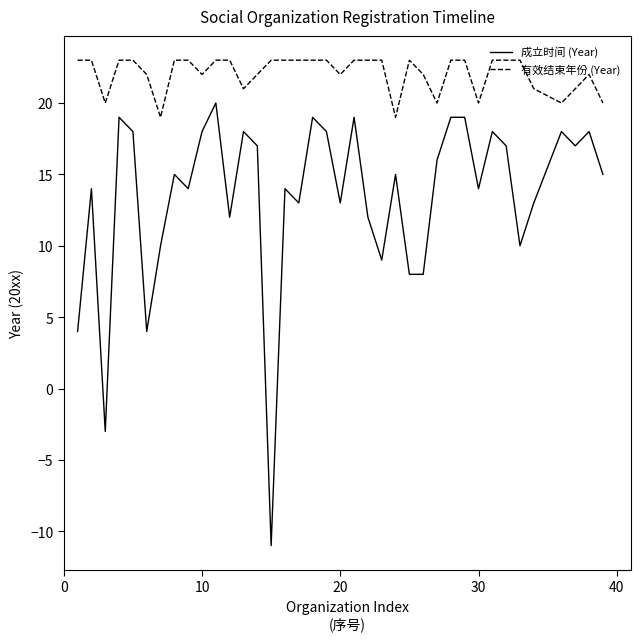

What is the difference between the maximum and minimum values in the 成立时间 (Year) series?

31